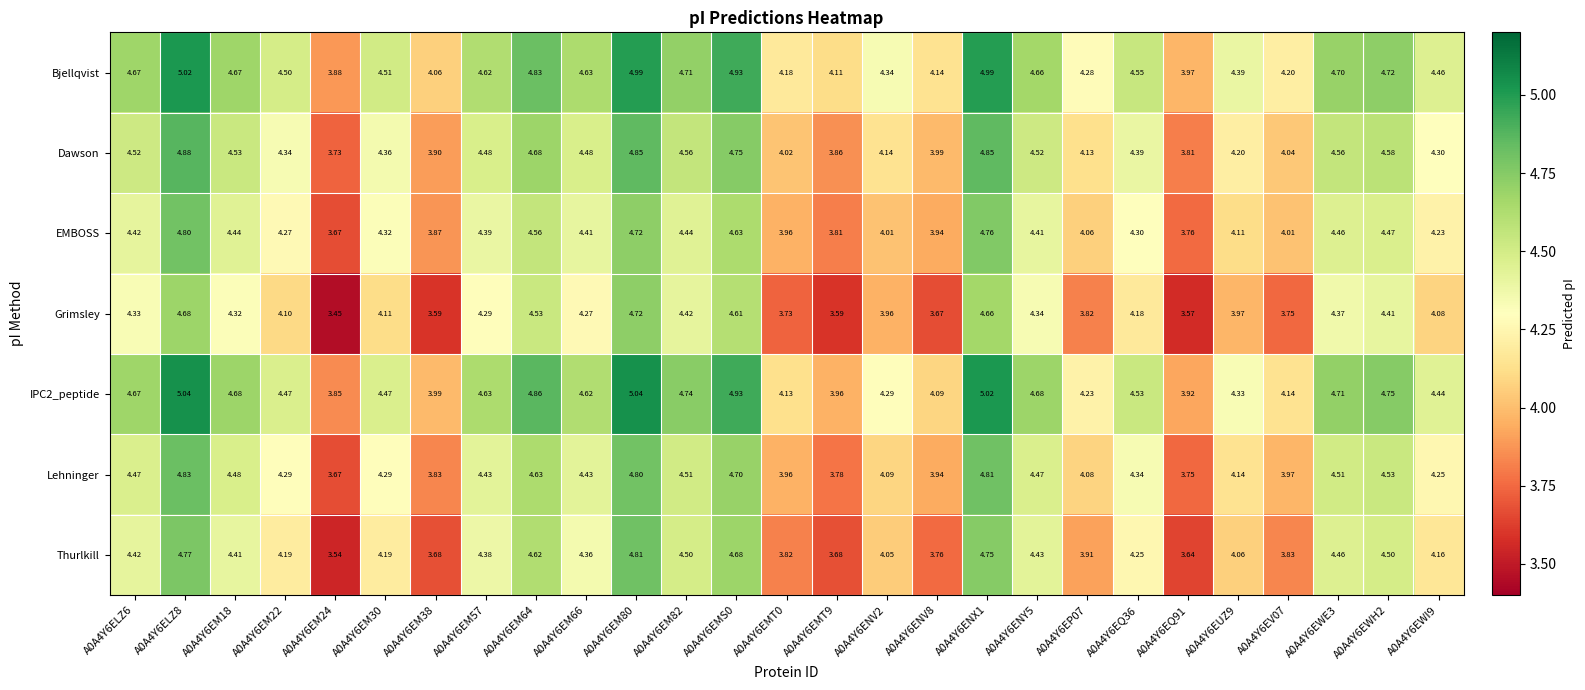

Rank the series by their maximum value, from lowest to highest.

Grimsley, EMBOSS, Thurlkill, Lehninger, Dawson, Bjellqvist, IPC2_peptide